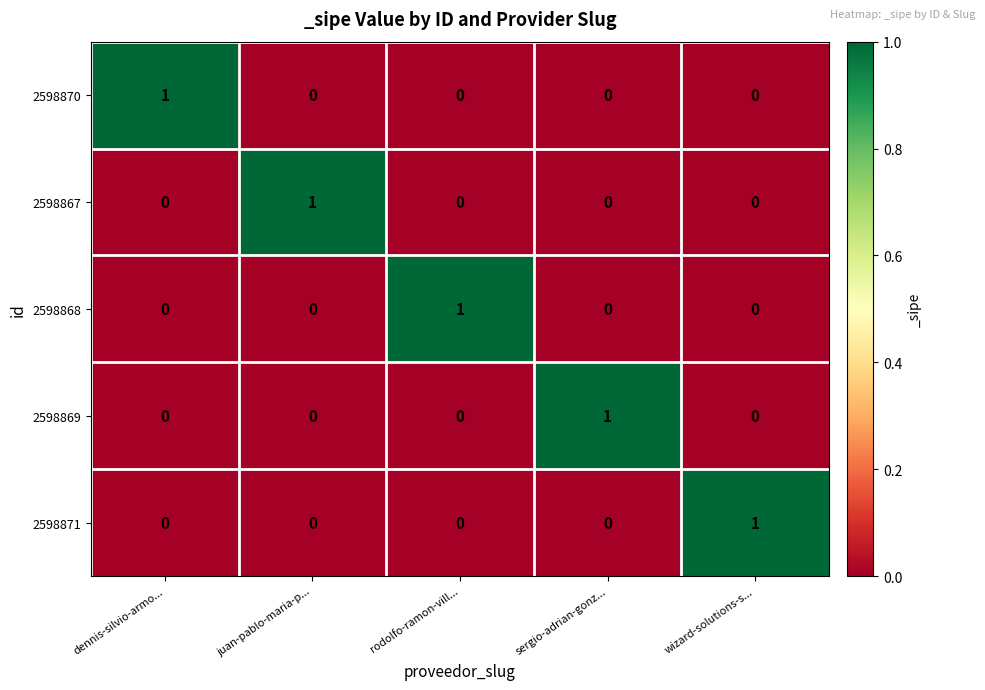

Is the value of 2598867 at dennis-silvio-armo... greater than the value of 2598869 at sergio-adrian-gonz...?

No